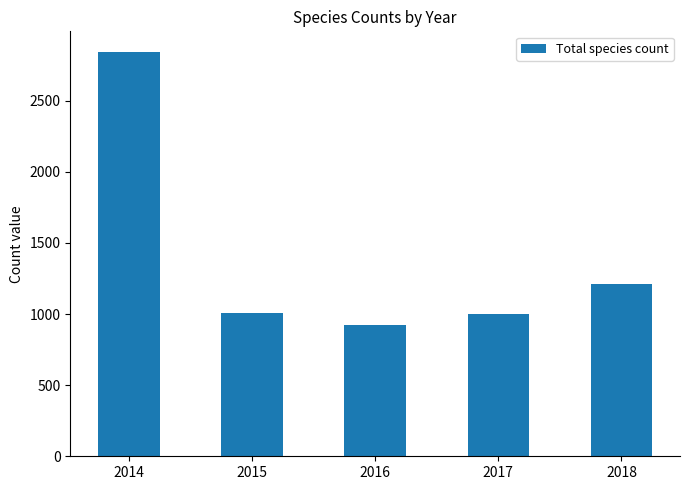

What is the difference between the second highest and minimum values?

287.0